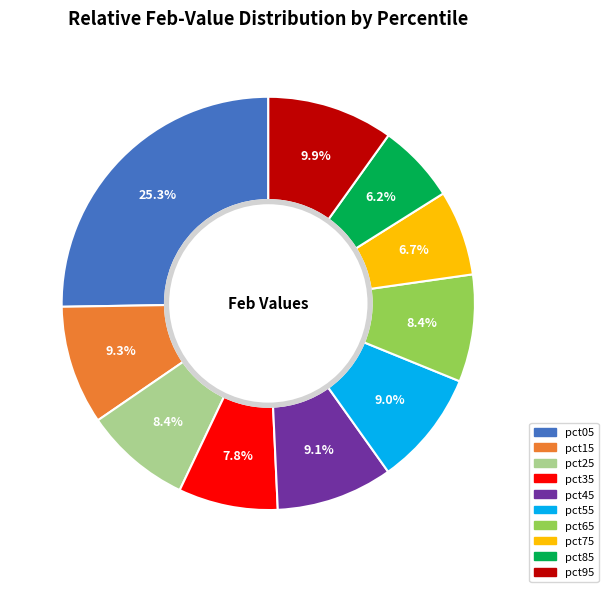

What percentage is the pct55 slice, to the nearest percent?

9%